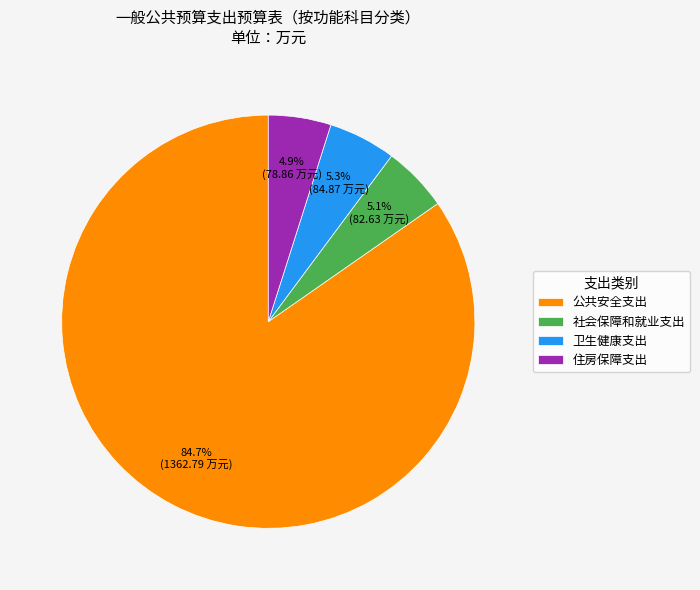

True or false: 公共安全支出 accounts for 85% of the total.

True